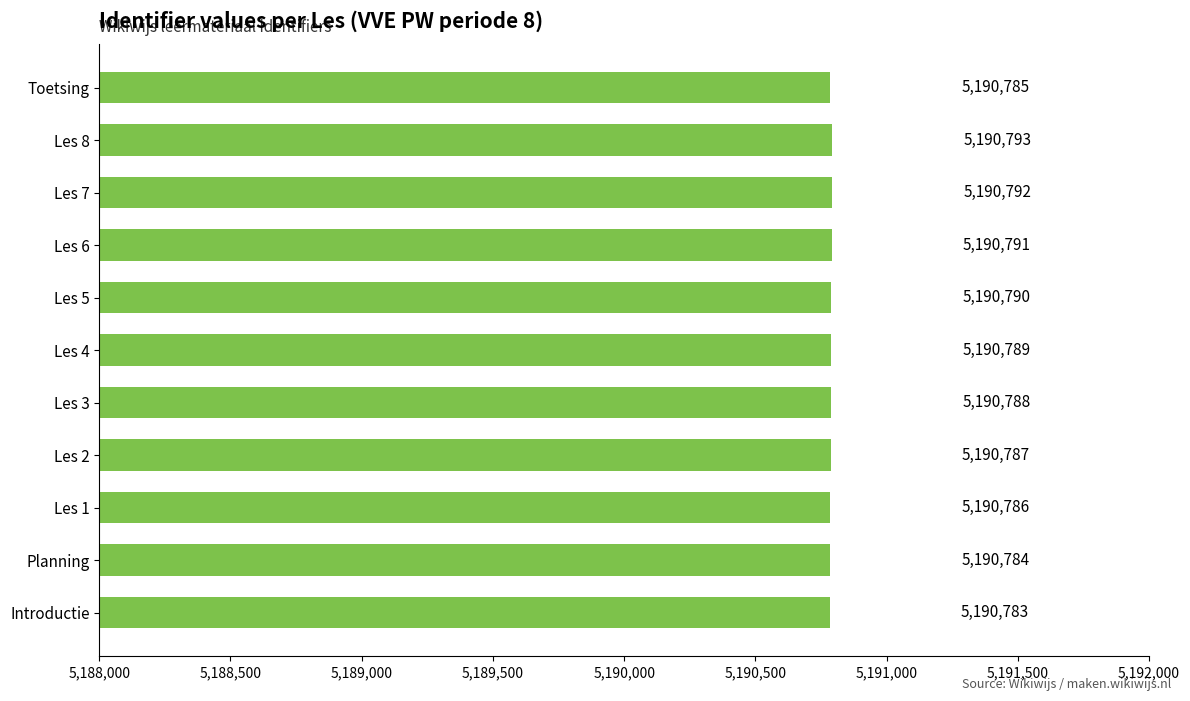

What is the ratio of the value at Les 3 to the value at Les 6?

1.0